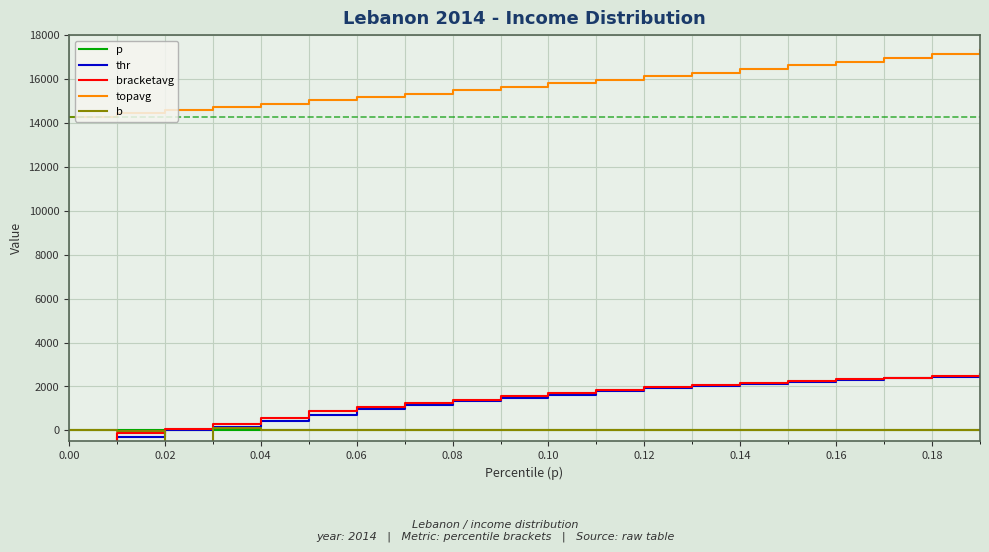

What is the minimum value for bracketavg?

-684.7